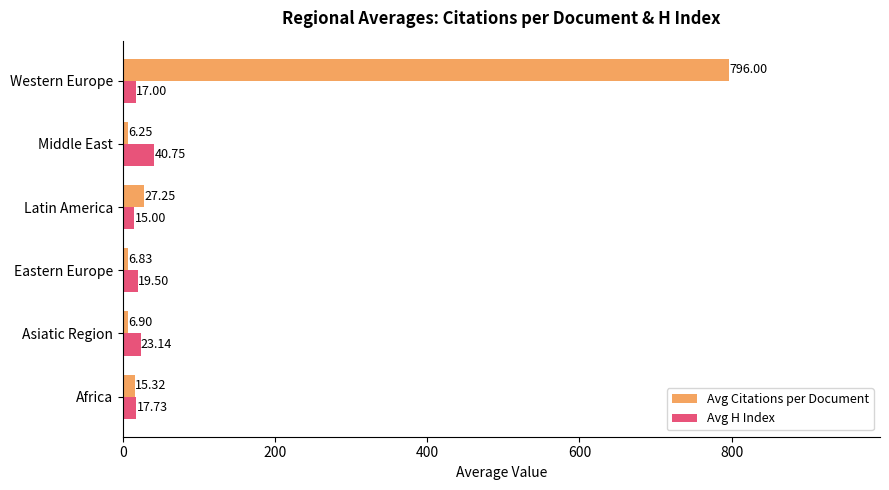

What is the maximum value shown in the chart?

796.0